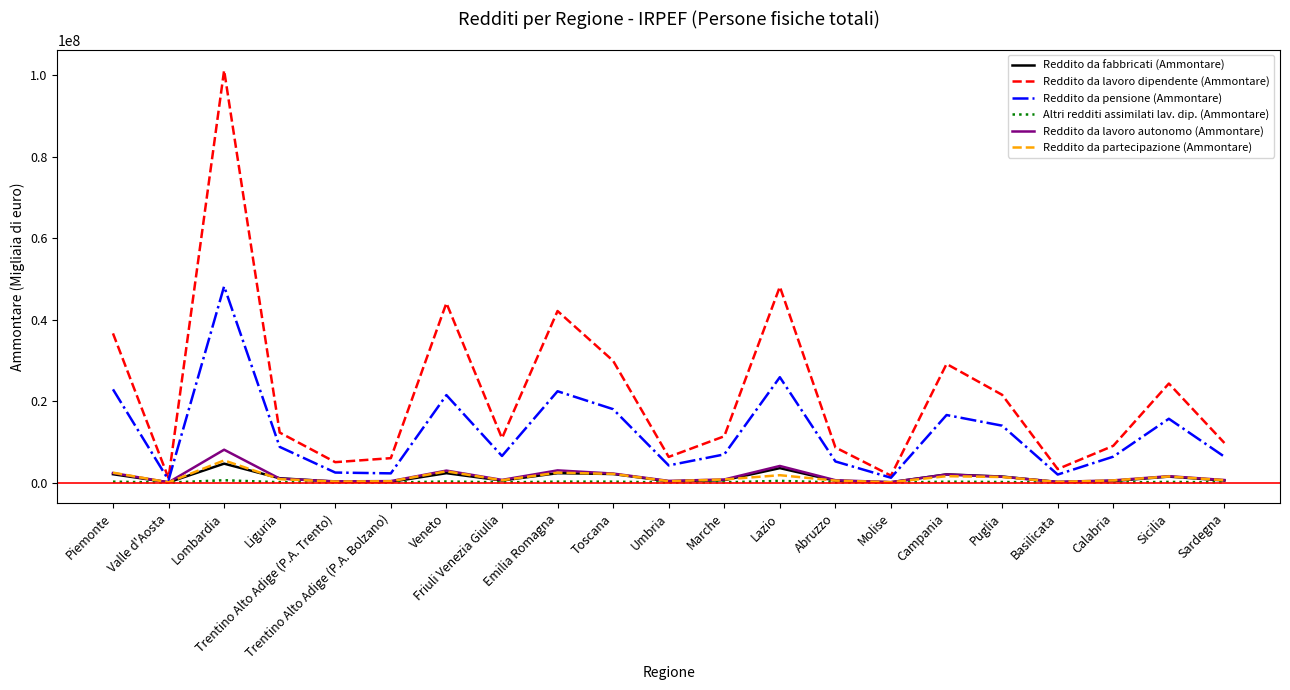

How many categories are shown in the chart?

21